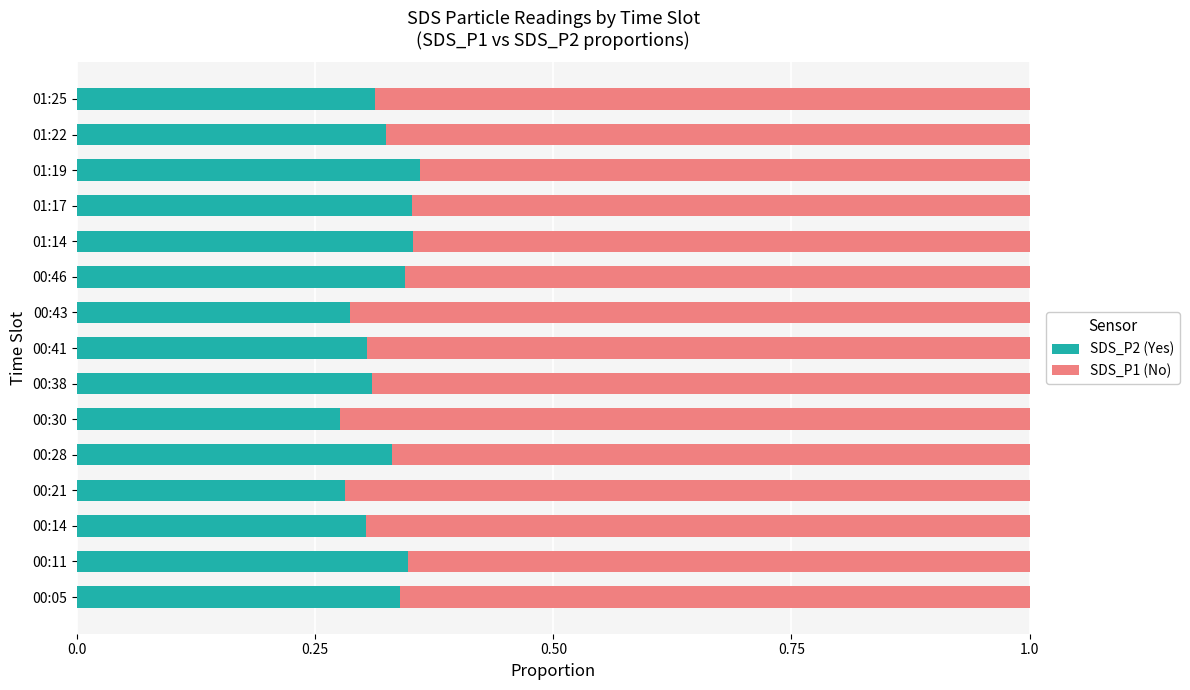

What is the total value across all series at 01:25?

1.0